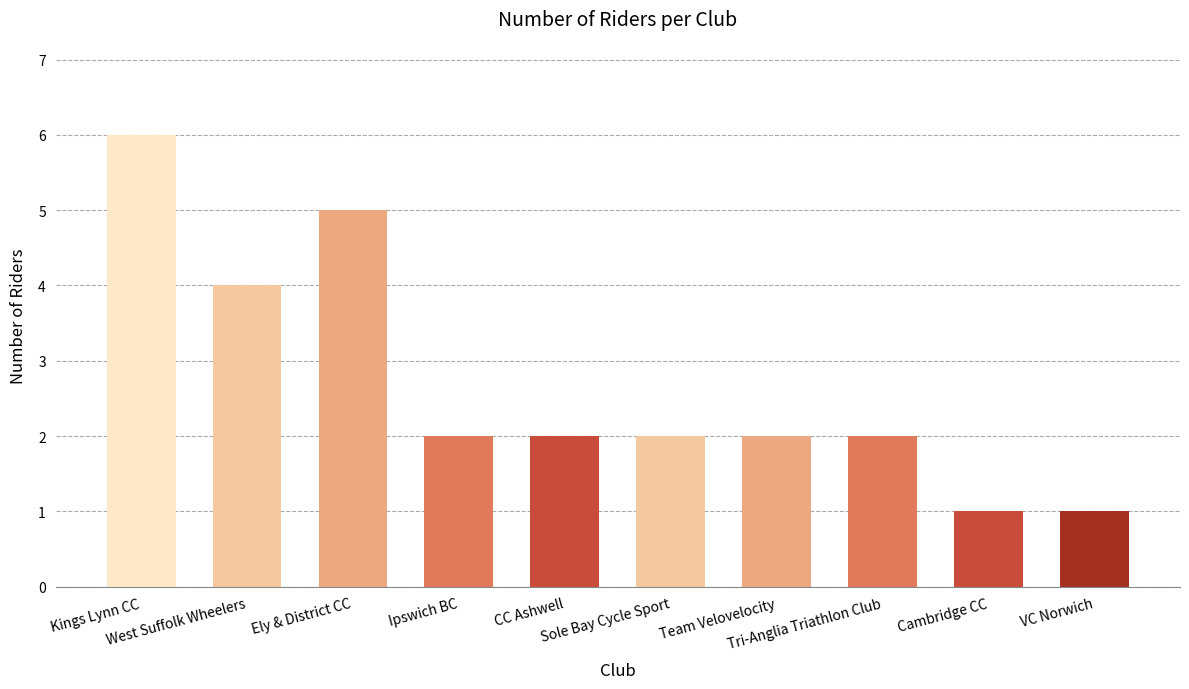

Reading left to right, list all the values displayed in this chart.

Kings Lynn CC=6	West Suffolk Wheelers=4	Ely & District CC=5	Ipswich BC=2	CC Ashwell=2	Sole Bay Cycle Sport=2	Team Velovelocity=2	Tri-Anglia Triathlon Club=2	Cambridge CC=1	VC Norwich=1